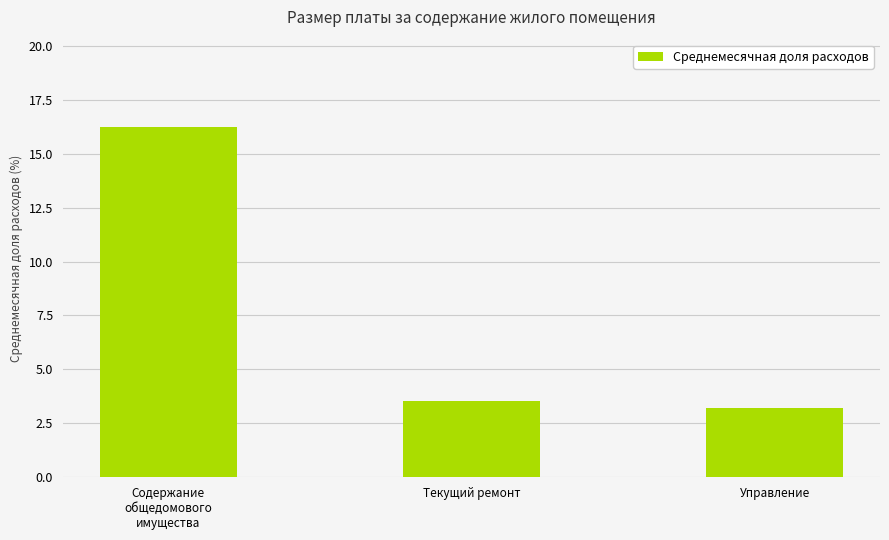

What is the value of the 1st bar from the left?

16.2